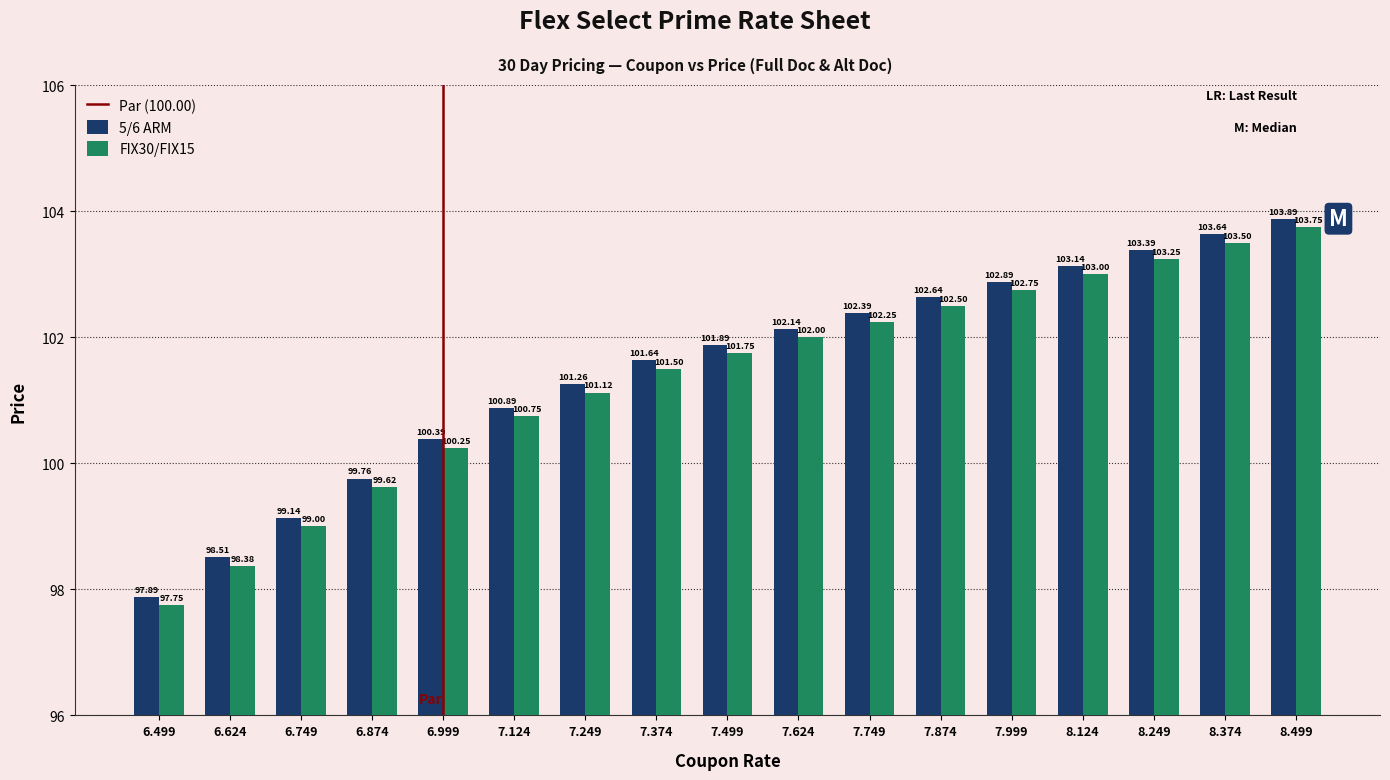

Which category has the highest value across all series?

8.499